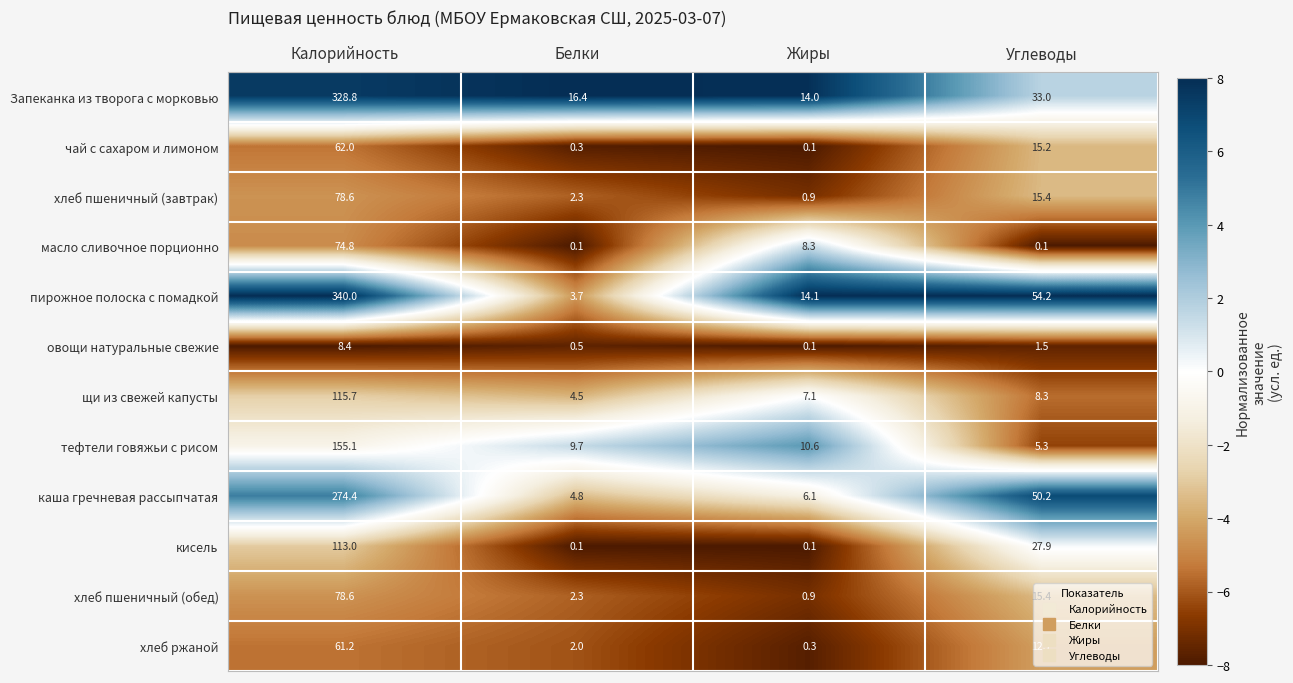

What is the total value across all series at Калорийность?

1690.6